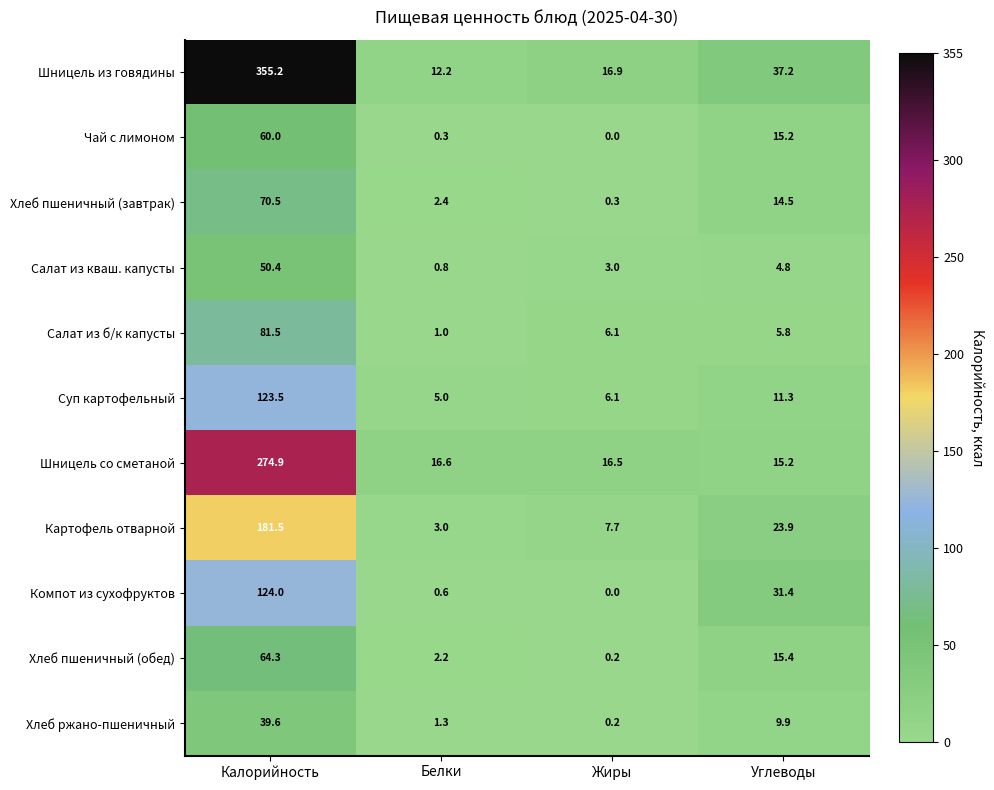

What is the difference between the highest and lowest values at Белки?

16.3